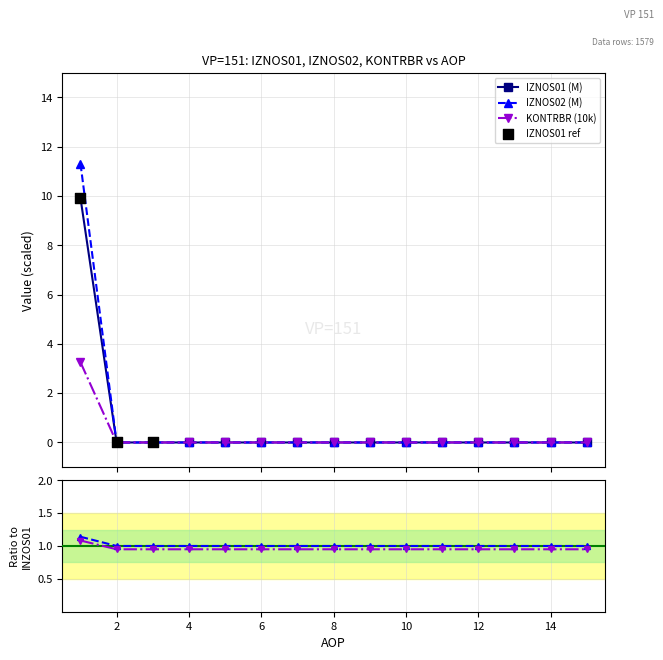

What is the maximum value for KONTRBR (10k)?

3.3